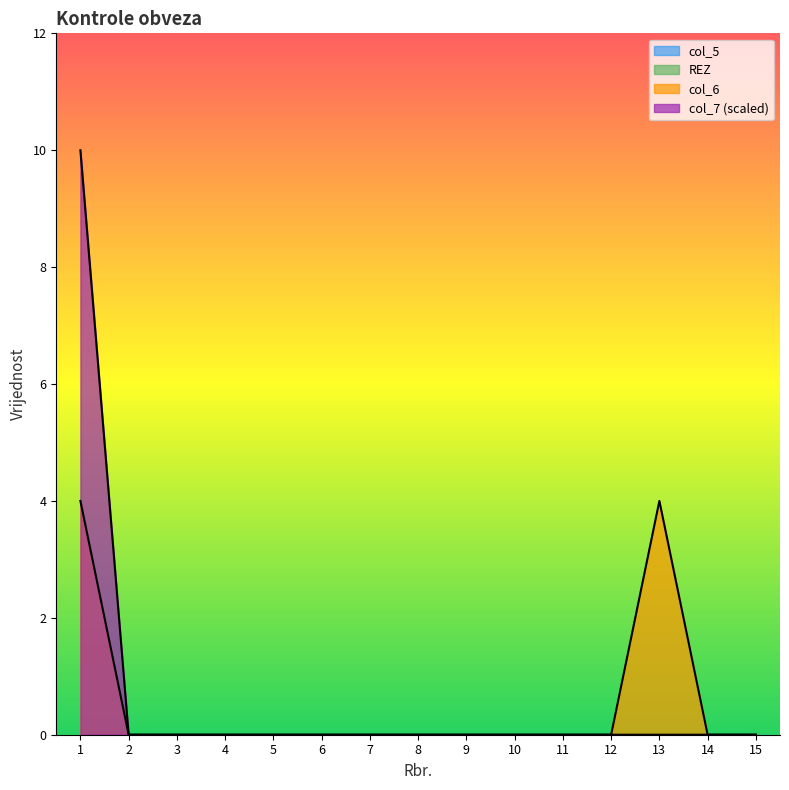

At which label is col_6 closest to 2?

1